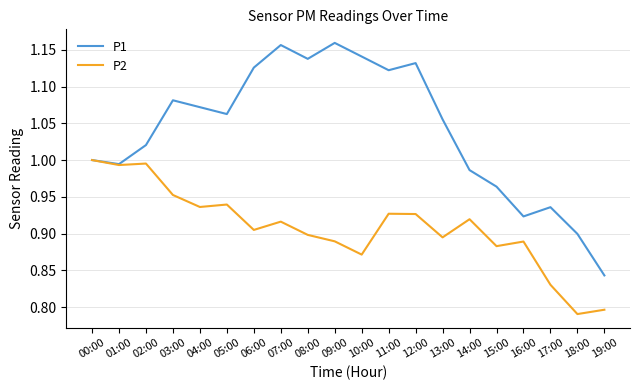

Which series has the largest total across all categories?

P1